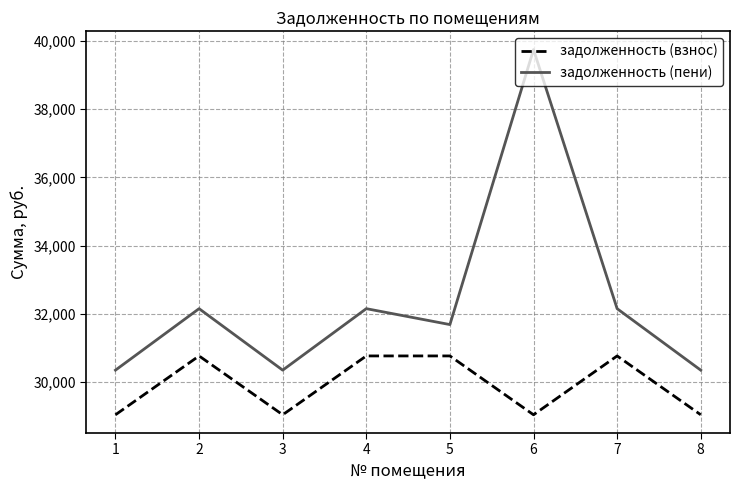

True or false: задолженность (пени) has more than 2 points higher than both neighbors.

True